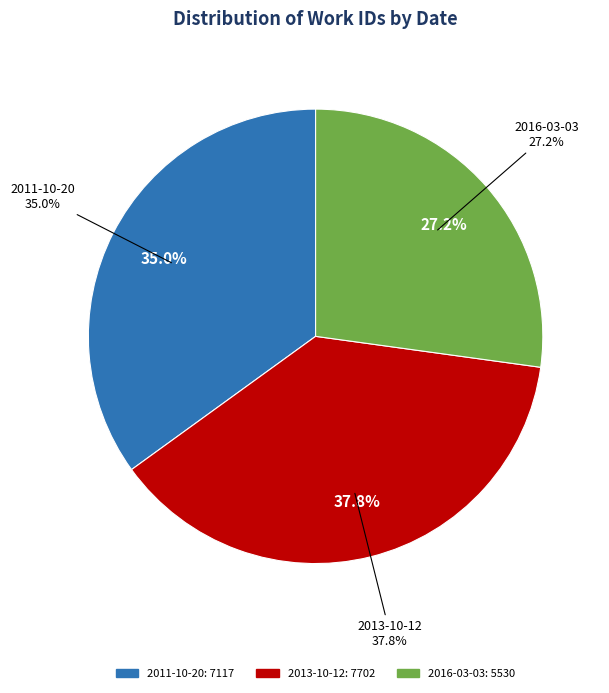

Is the sum of 2011-10-20 and 2013-10-12 greater than half?

Yes